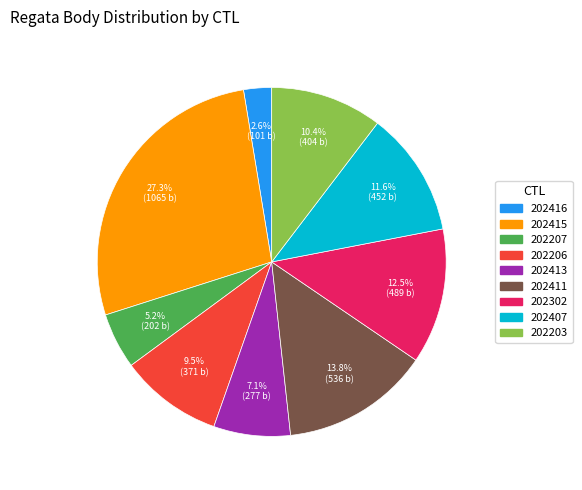

Is it true that 202413 is 1% of the pie?

False